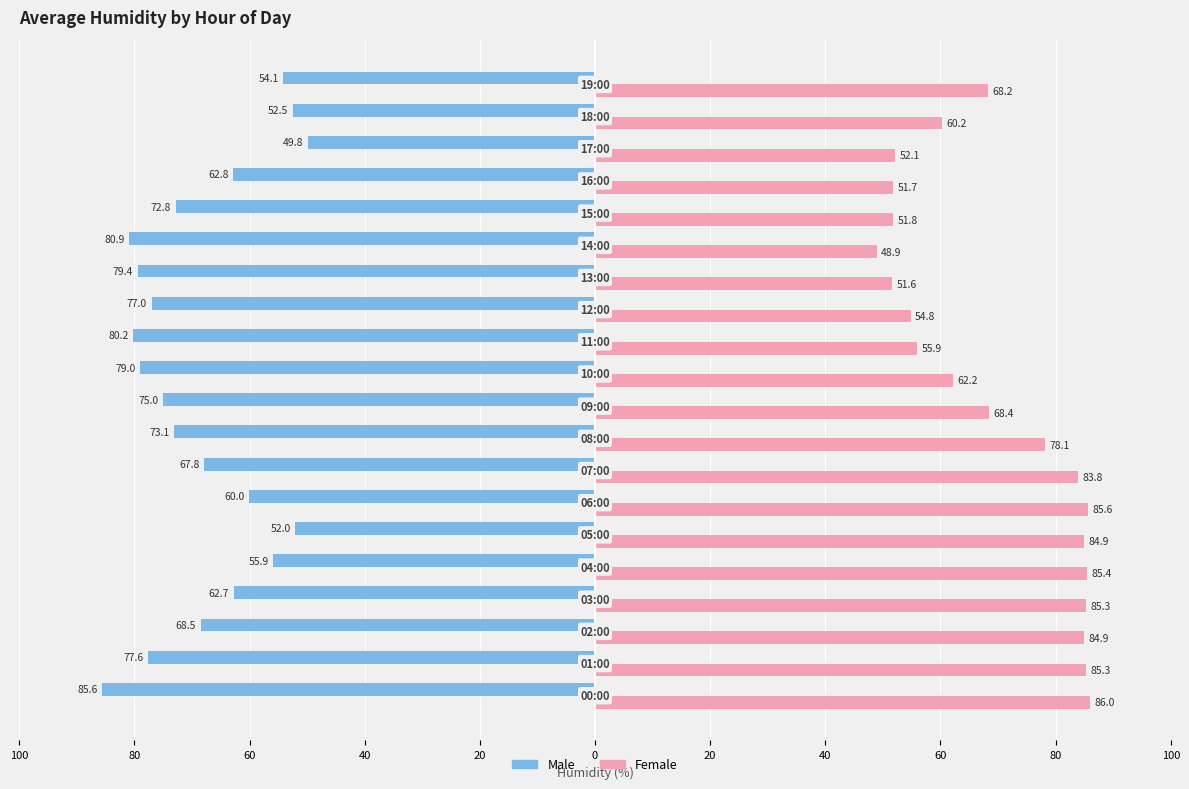

What are all the series names shown in the legend?

Male, Female